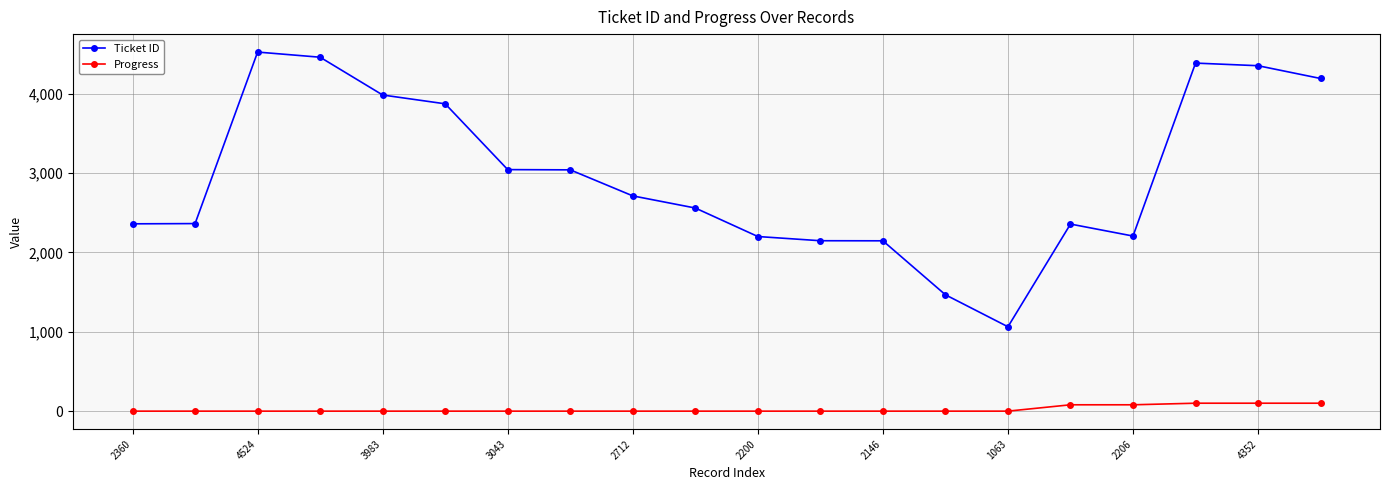

True or false: Ticket ID and Progress intersect in this chart.

False